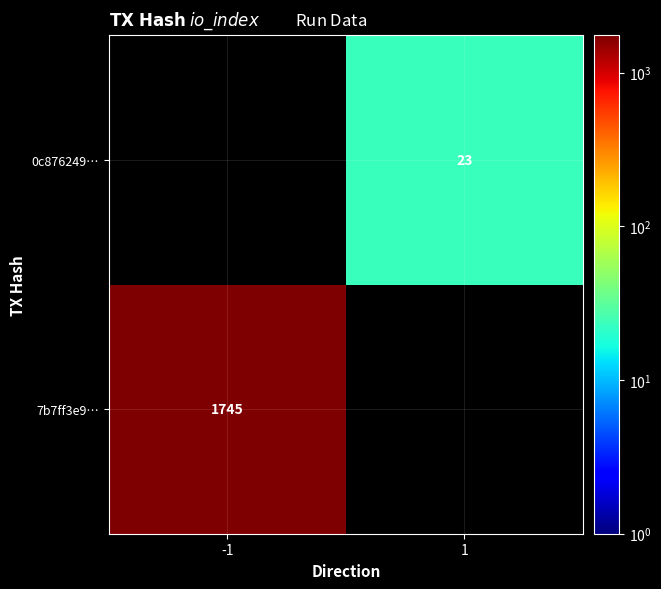

Is the value of 0c876249… at 1 greater than the value of 7b7ff3e9… at -1?

No